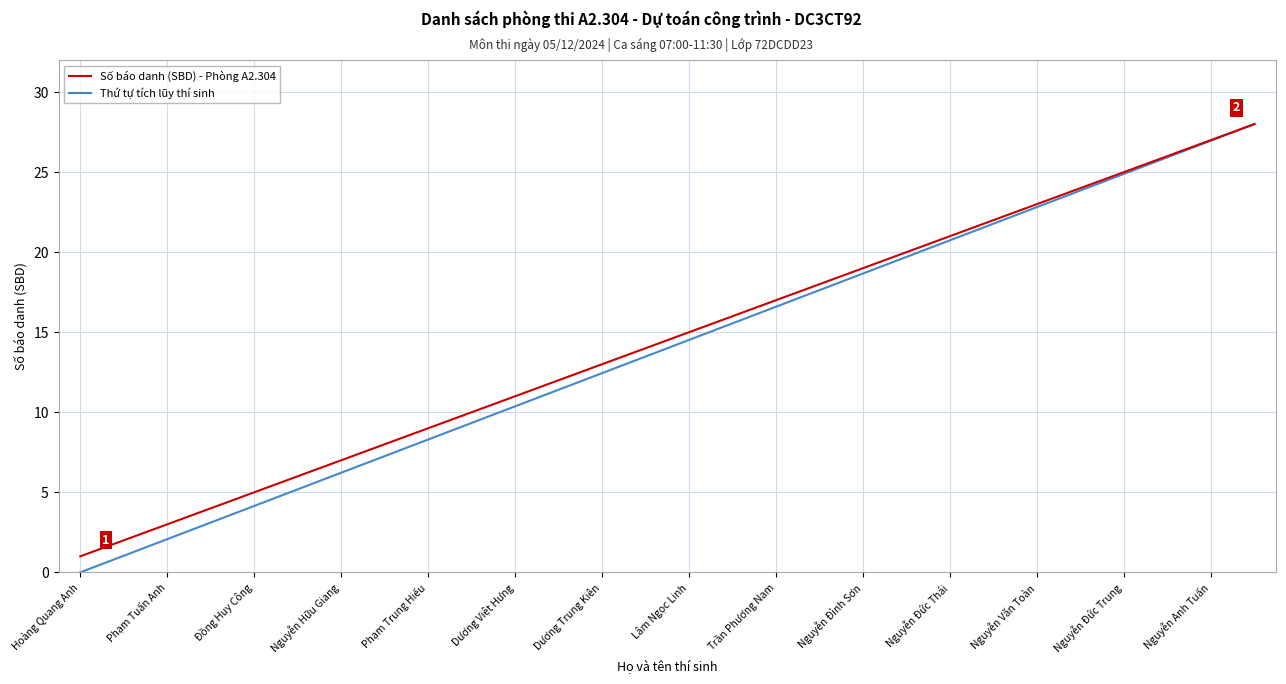

Which series has the largest range (max minus min)?

Thứ tự tích lũy thí sinh